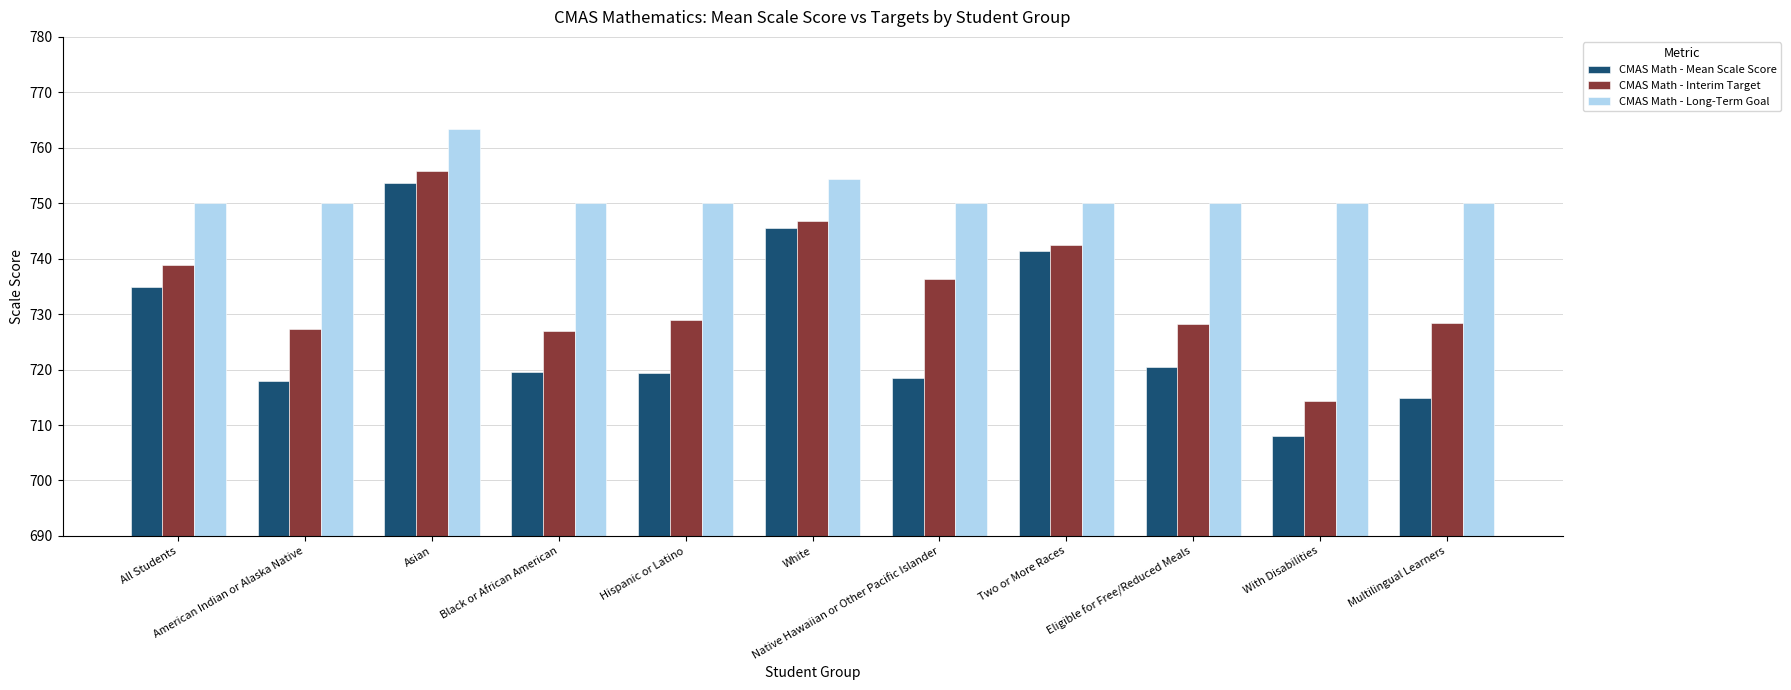

What is the smallest value displayed?

708.1